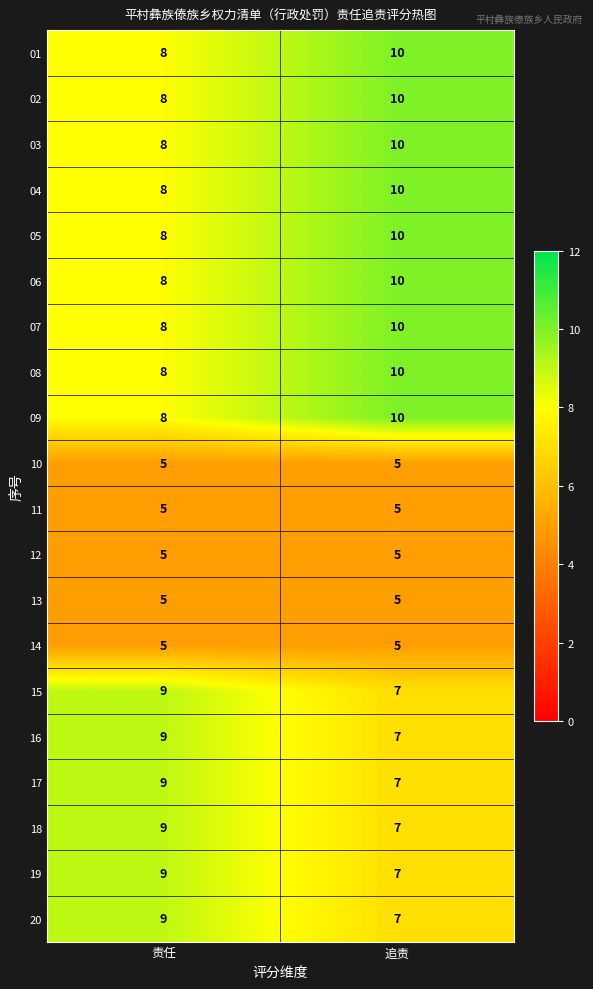

The 14 series shows 5 at 追责. True or false?

True